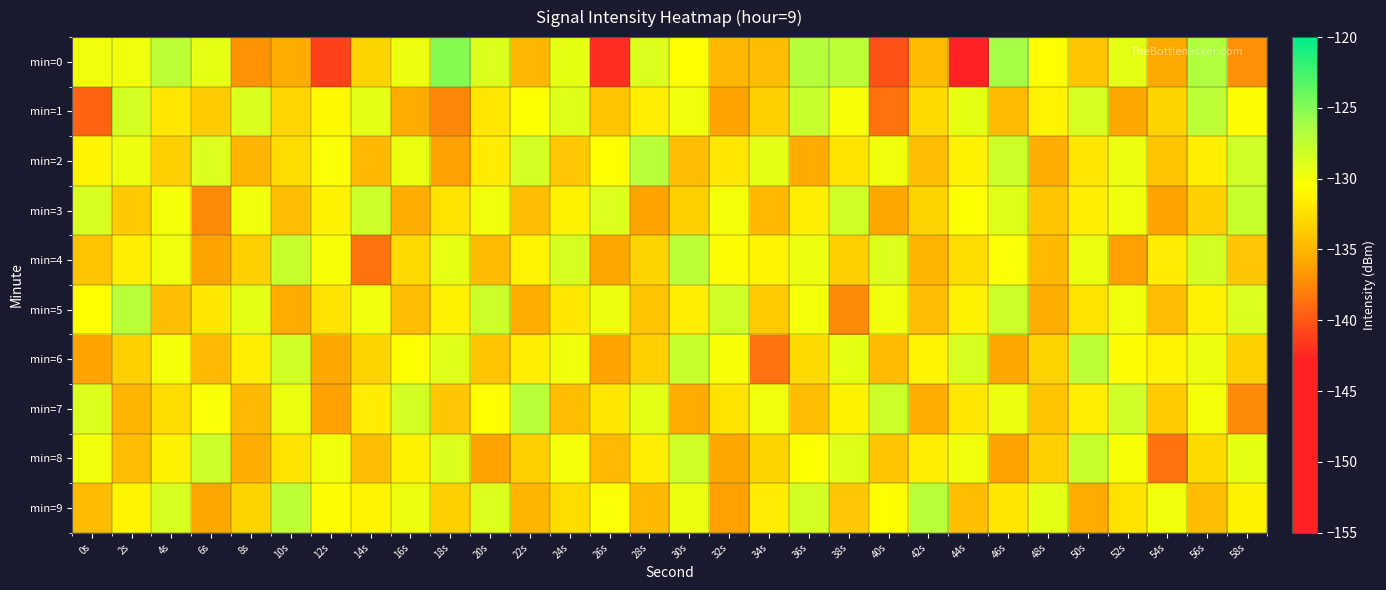

Count the number of categories in the chart.

30